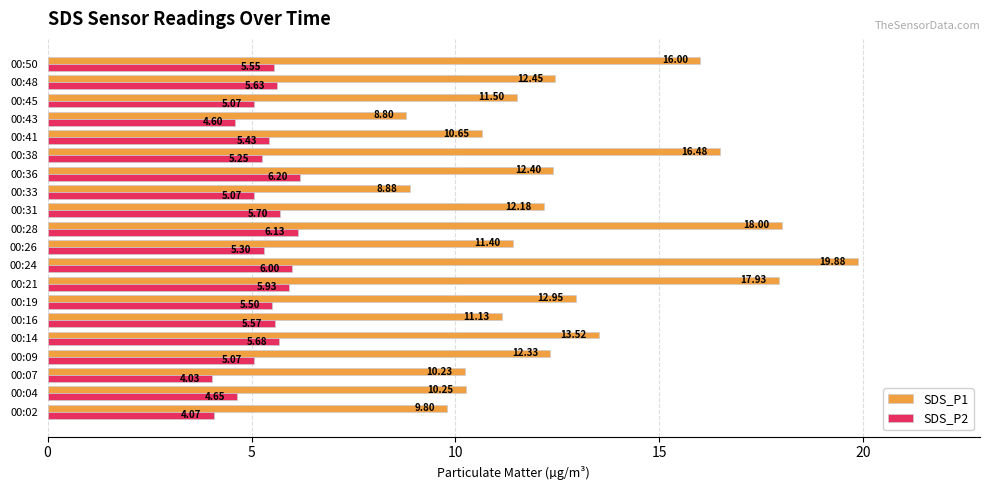

At which category is the sum across all series the highest?

00:24